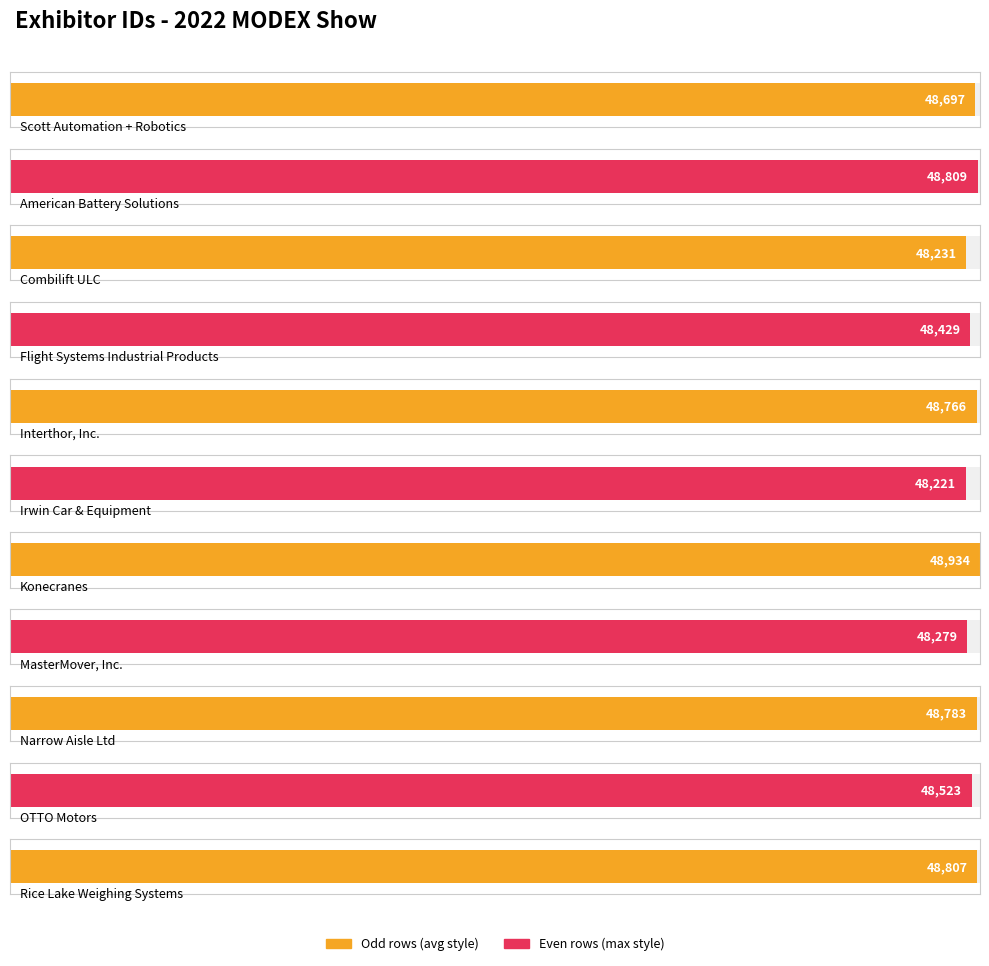

The value at Narrow Aisle Ltd is 48783. True or false?

True